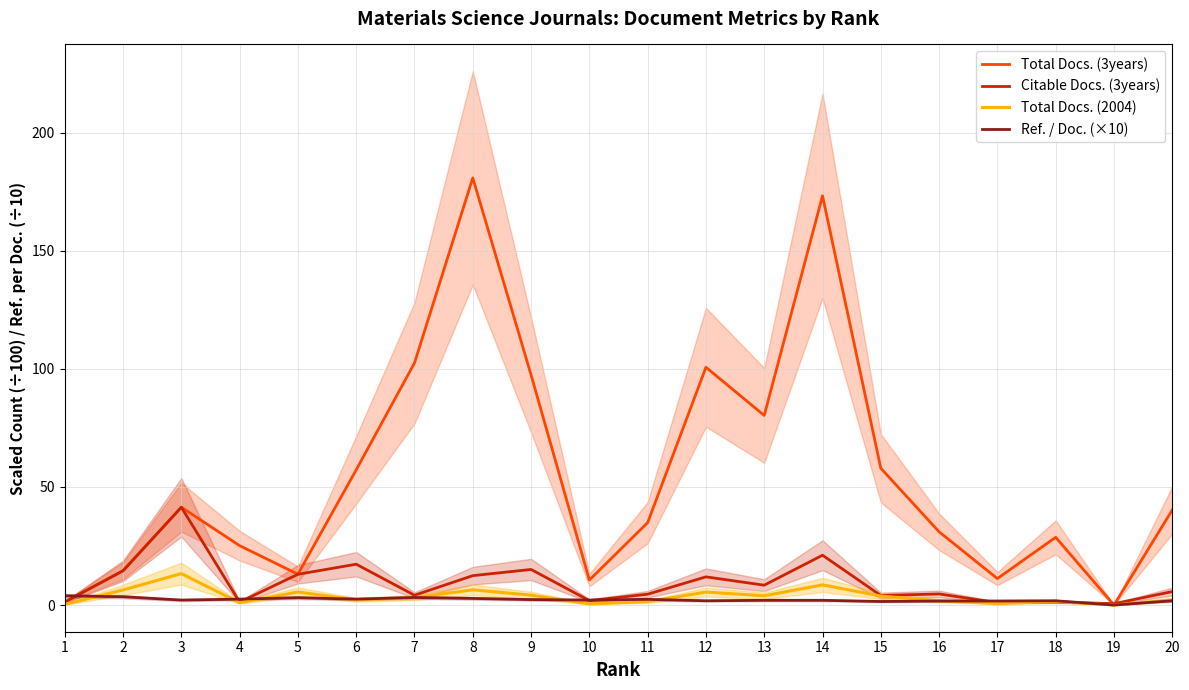

What is the approximate value of Ref. / Doc. (×10) at 9?

2.3